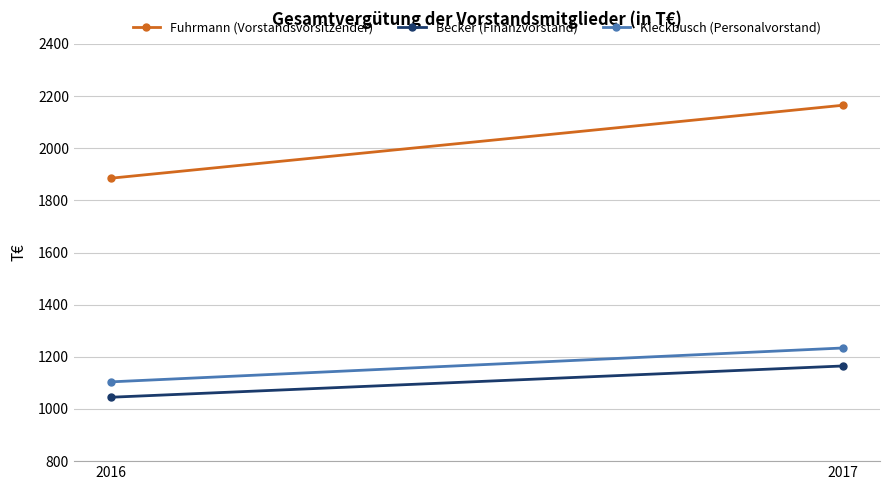

Reading left to right, extract all data points from this chart.

Fuhrmann (Vorstandsvorsitzender): 2016=1885	2017=2165
Becker (Finanzvorstand): 2016=1045	2017=1165
Kieckbusch (Personalvorstand): 2016=1104	2017=1234